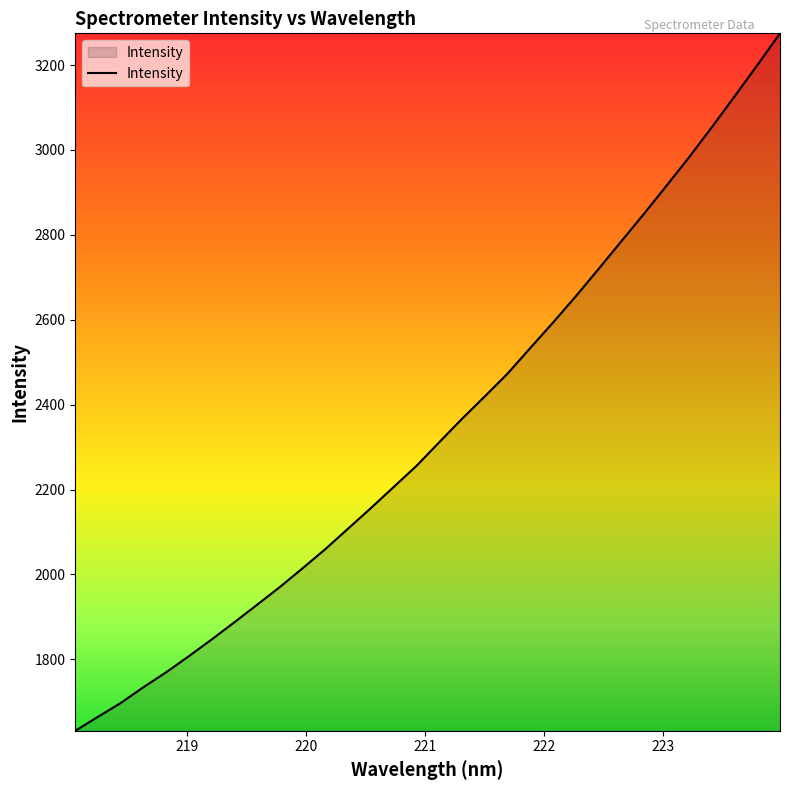

What is the minimum value shown in the chart?

1631.6